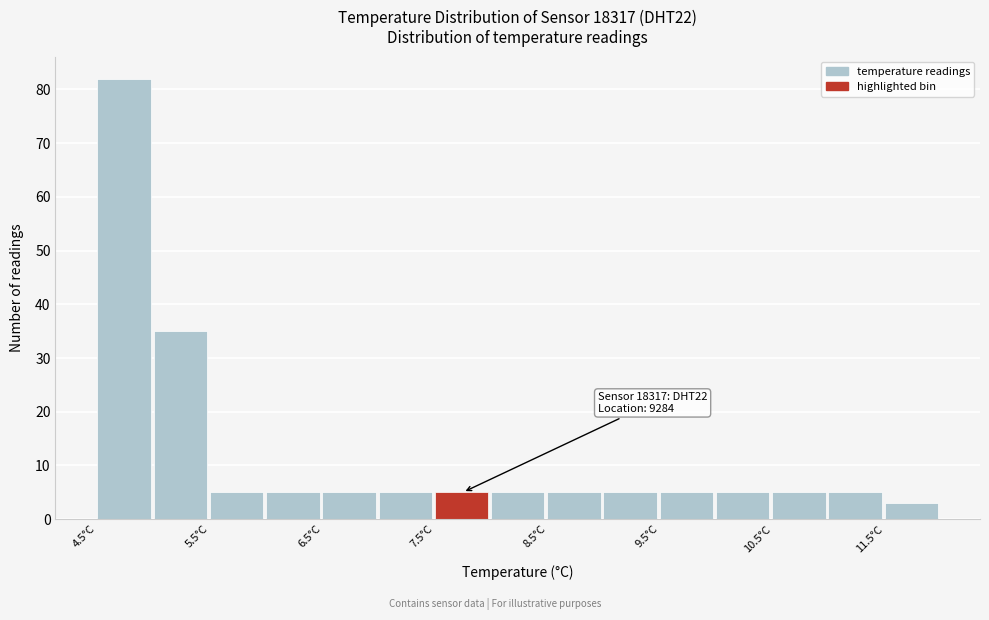

Which range on the x-axis has the tallest bar?

4.5 to 5.0